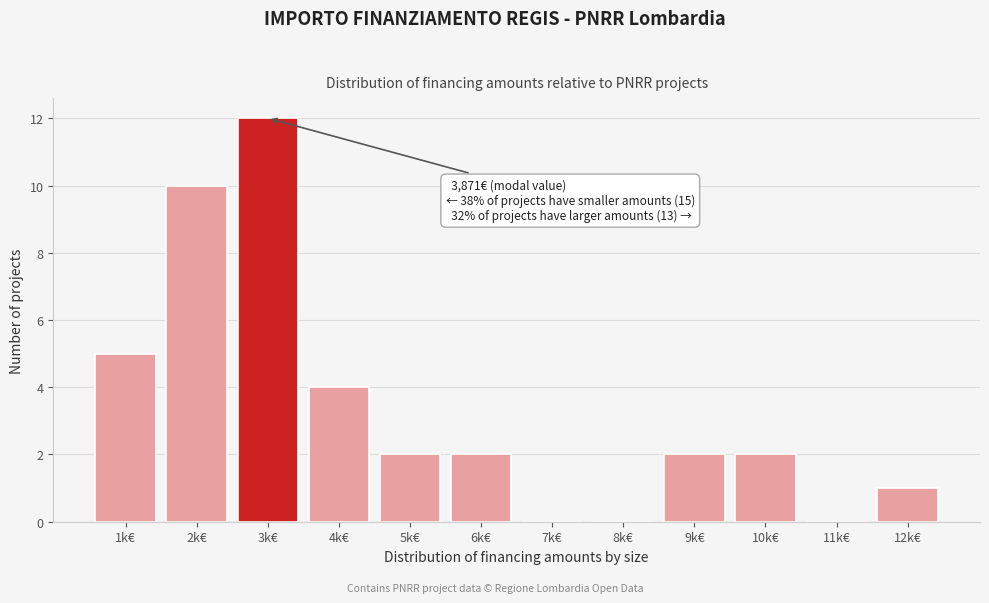

Reading right to left, transcribe all the data shown in this chart.

12k€=1	11k€=0	10k€=2	9k€=2	8k€=0	7k€=0	6k€=2	5k€=2	4k€=4	3k€=12	2k€=10	1k€=5